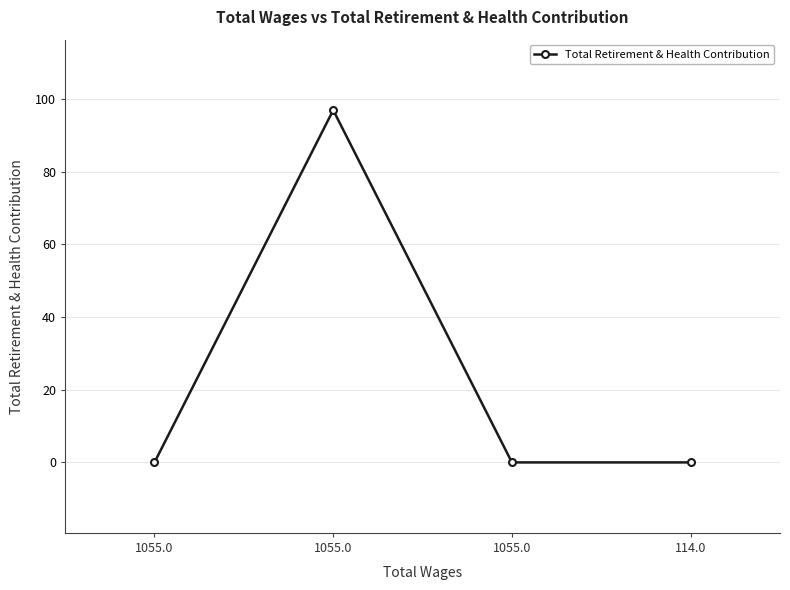

How many categories are shown in the chart?

4